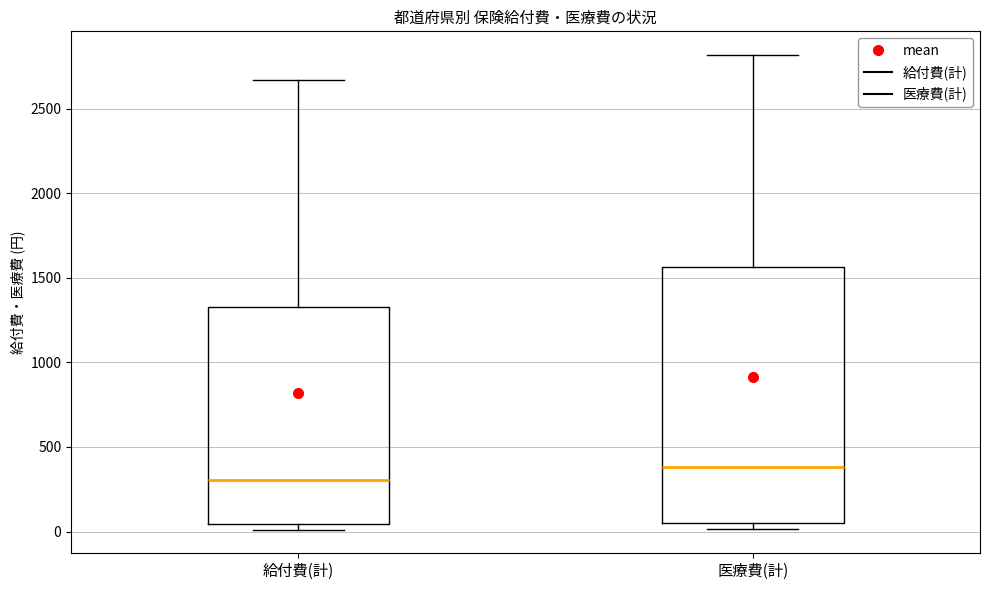

Which box's median line is the lowest?

給付費(計)